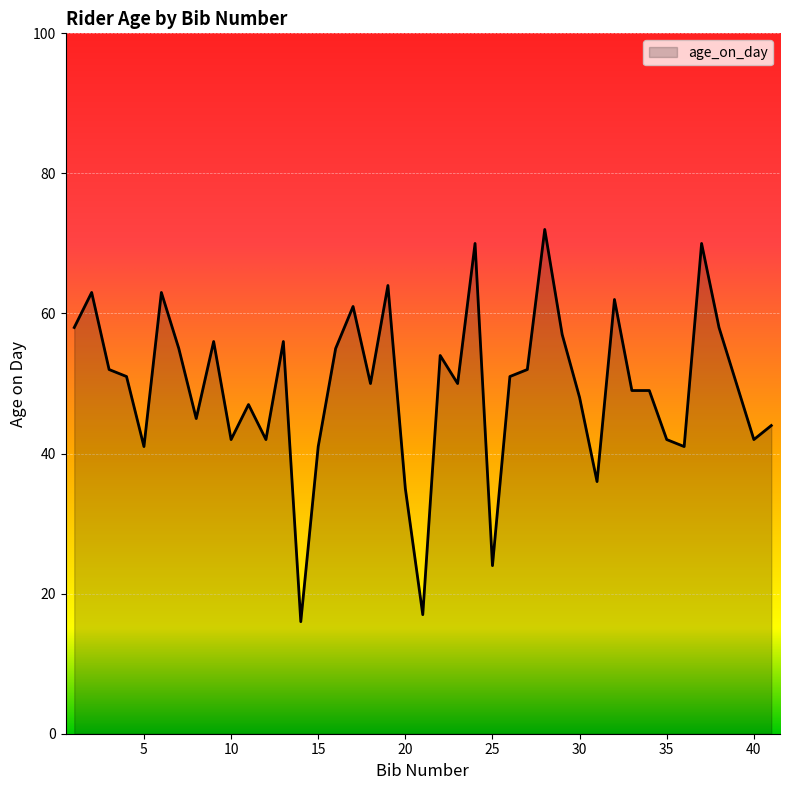

What is the difference between the maximum and minimum values?

56